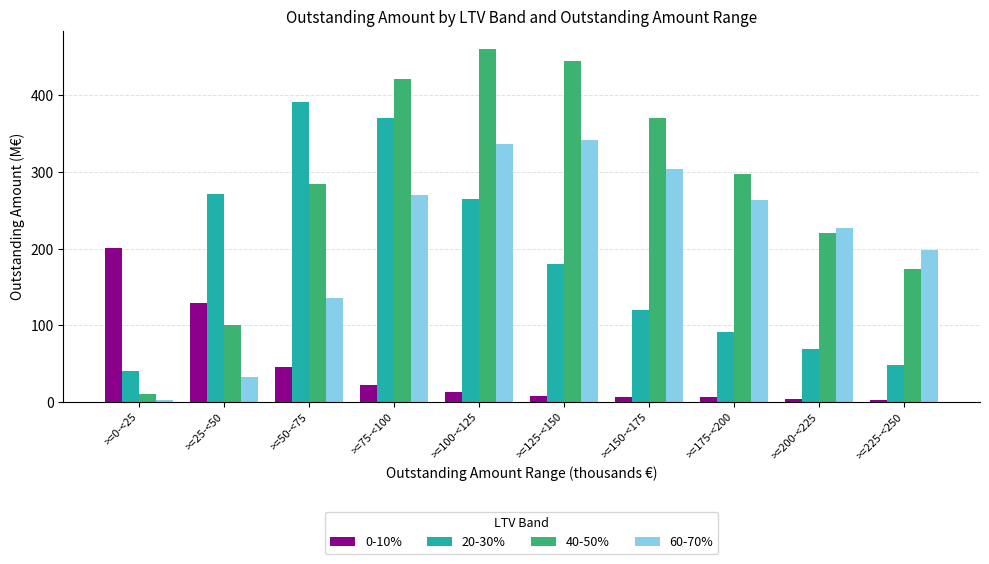

What are all the series names shown in the legend?

0-10%, 20-30%, 40-50%, 60-70%